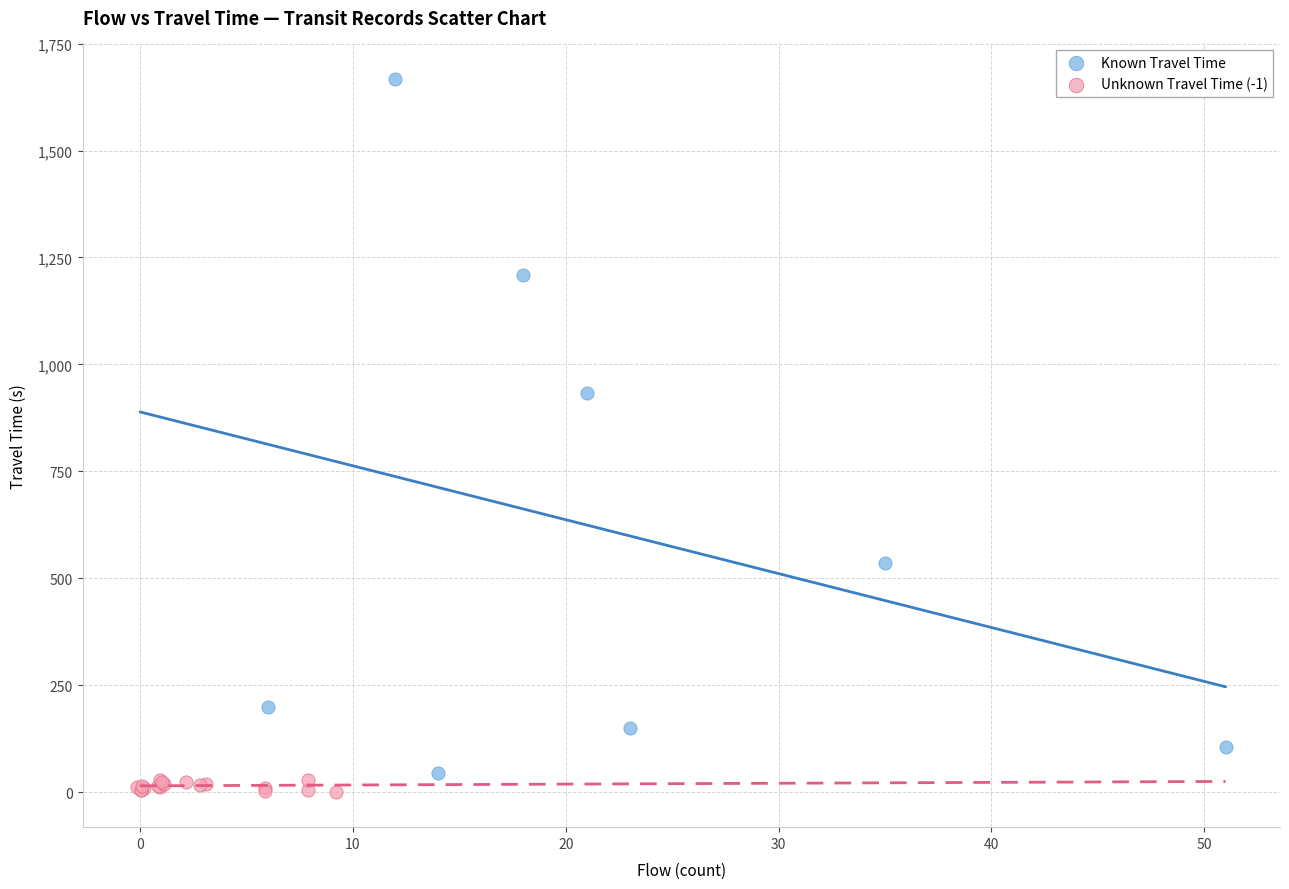

Which series contains the highest Y value?

Known Travel Time